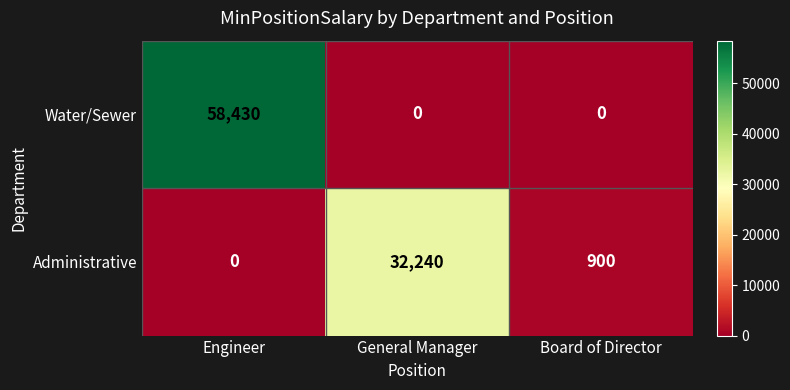

What is the difference between the Water/Sewer values at Board of Director and Engineer?

58430